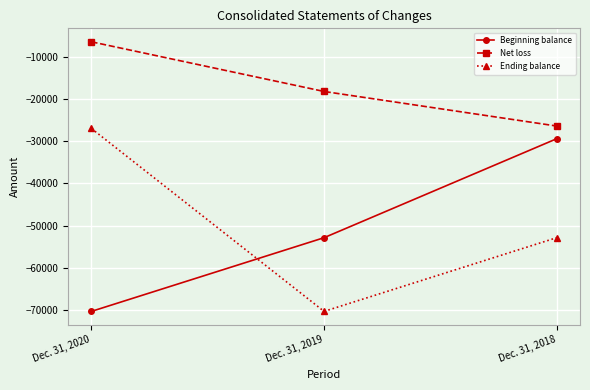

What is the difference between the highest and lowest values at Dec. 31, 2018?

26424